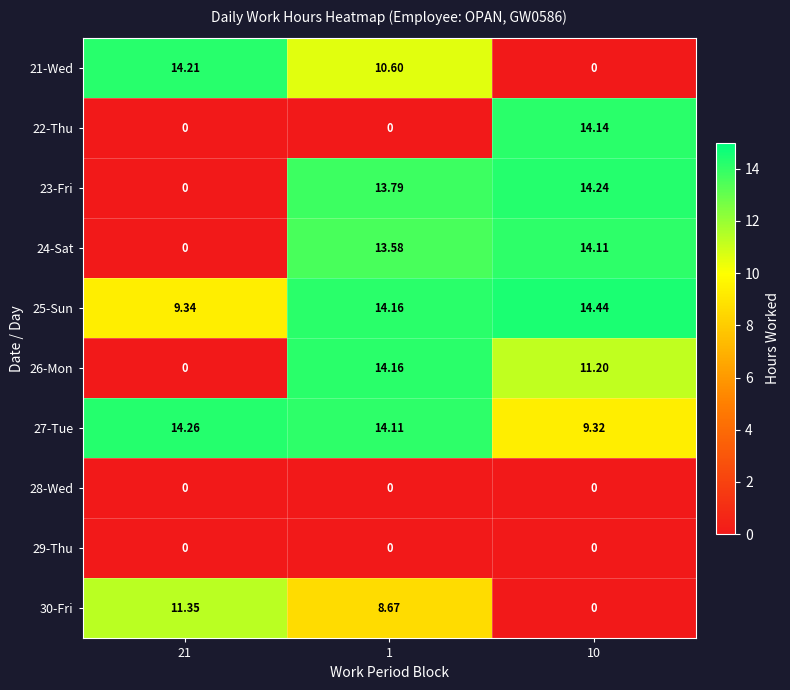

Between 21 and 1, which series saw the biggest shift?

26-Mon